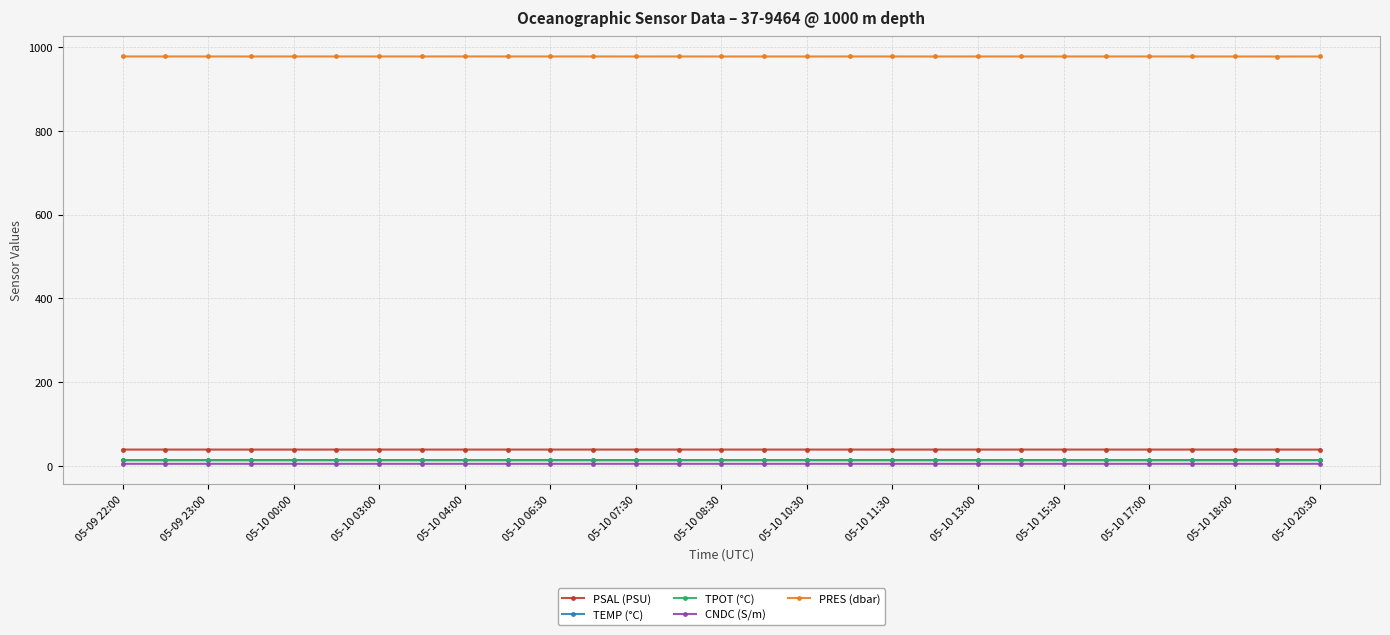

True or false: PRES (dbar) and TPOT (°C) intersect in this chart.

False